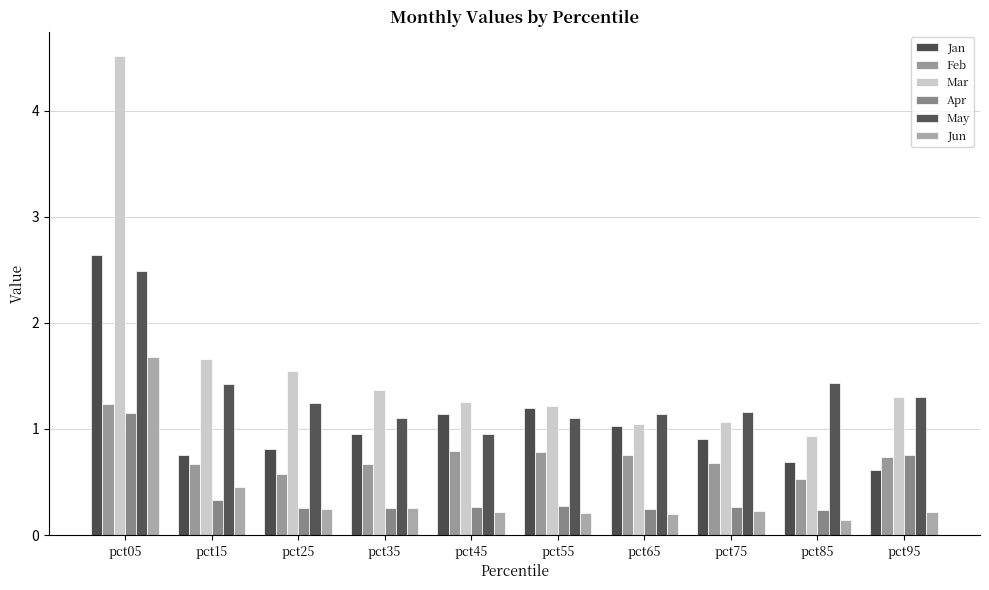

List the labels in order of Feb value, largest first.

pct05, pct45, pct55, pct65, pct95, pct75, pct15, pct35, pct25, pct85